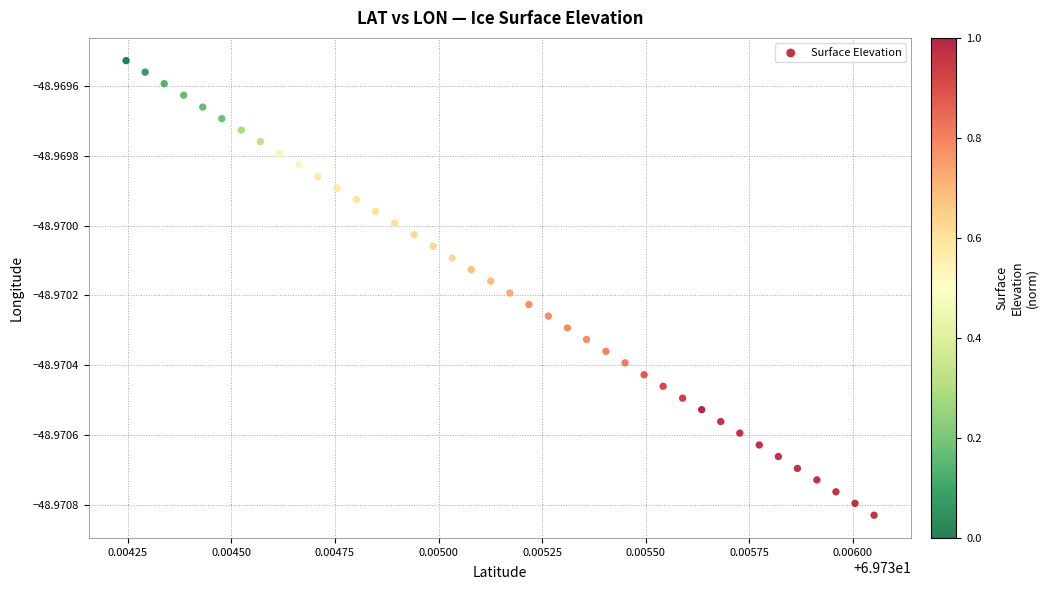

How many data points are displayed?

40